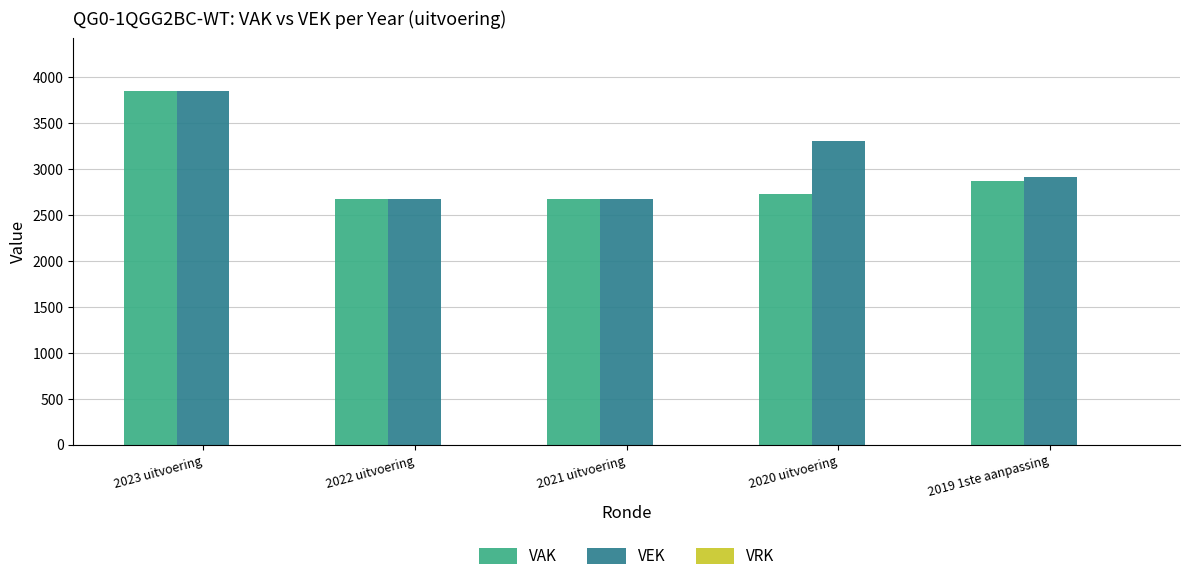

What is the difference between the maximum and minimum values in the VEK series?

1174